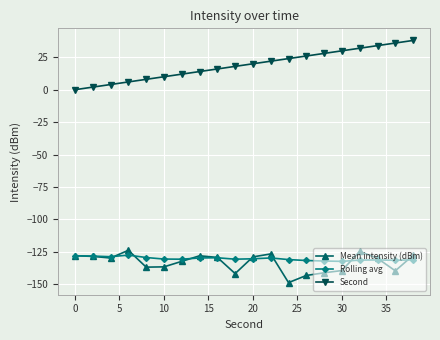

Which series has the largest total across all categories?

Second